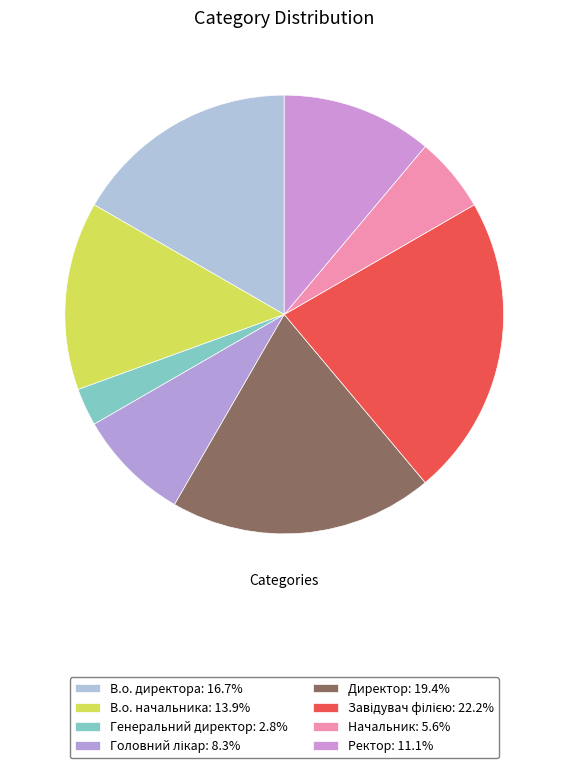

Which slice is the smallest?

Генеральний директор